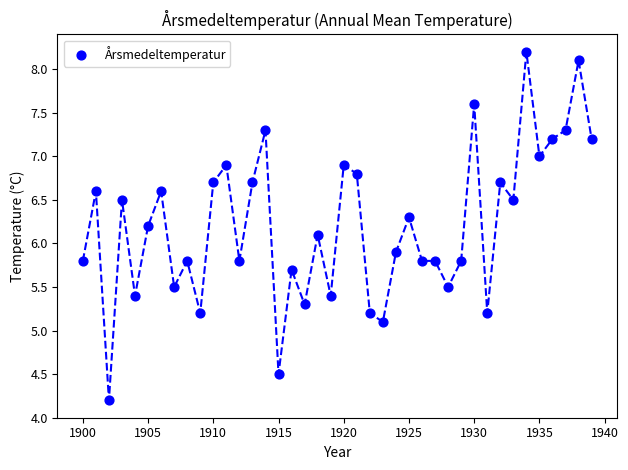

What is the range of Y values (max minus min)?

4.0